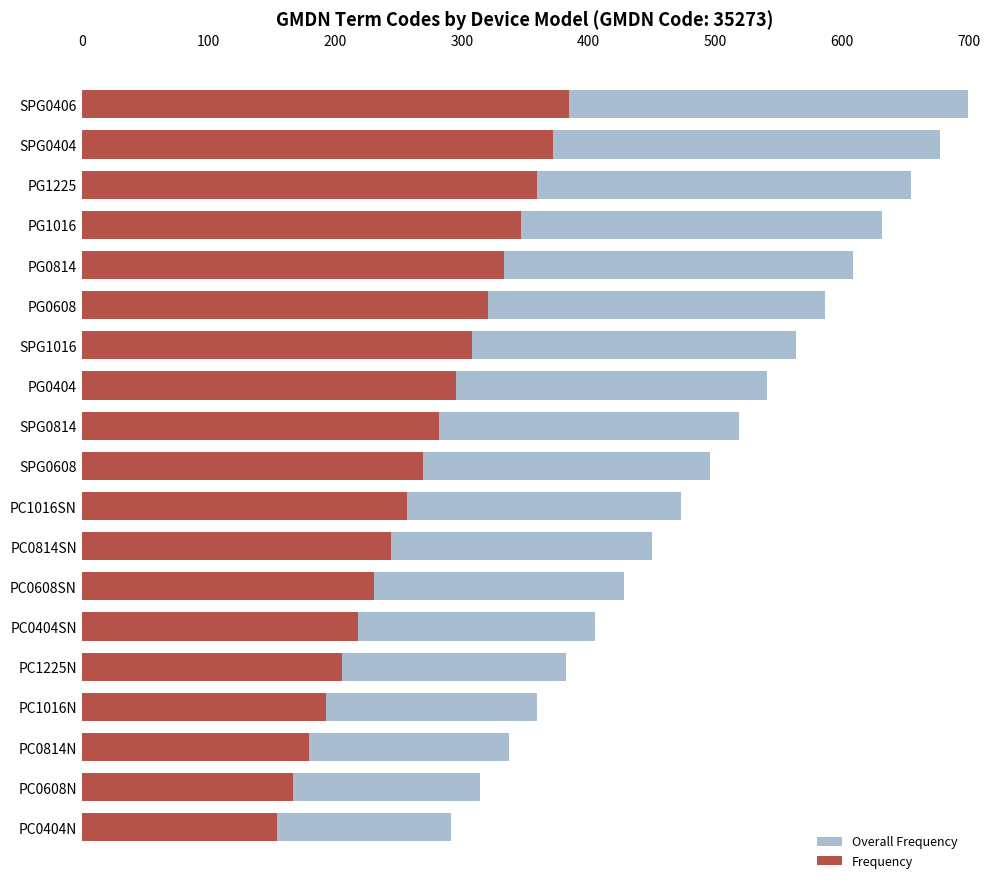

How many values in the Overall Frequency series are below 495?

9